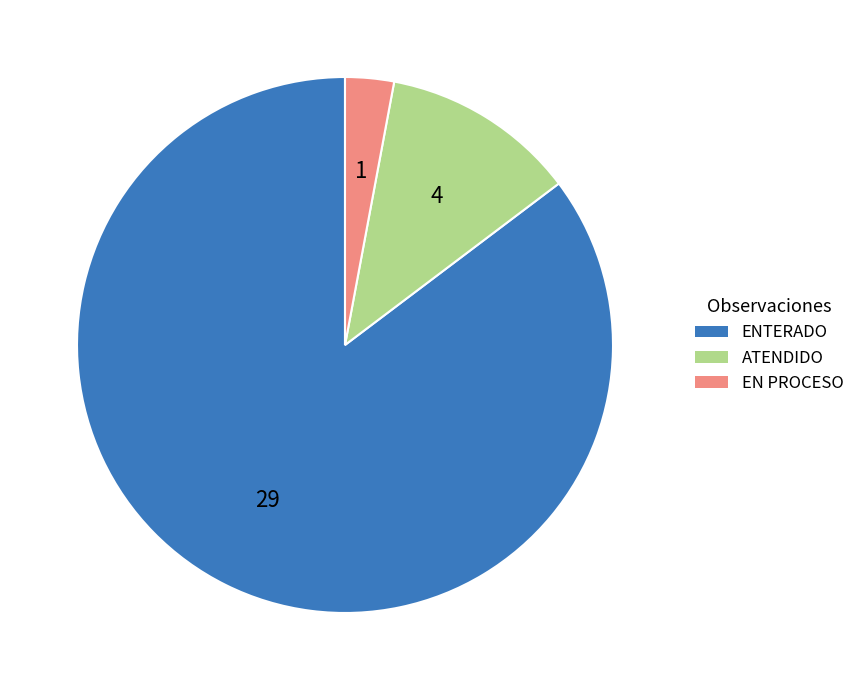

Combined, do EN PROCESO and ATENDIDO account for over 50%?

No